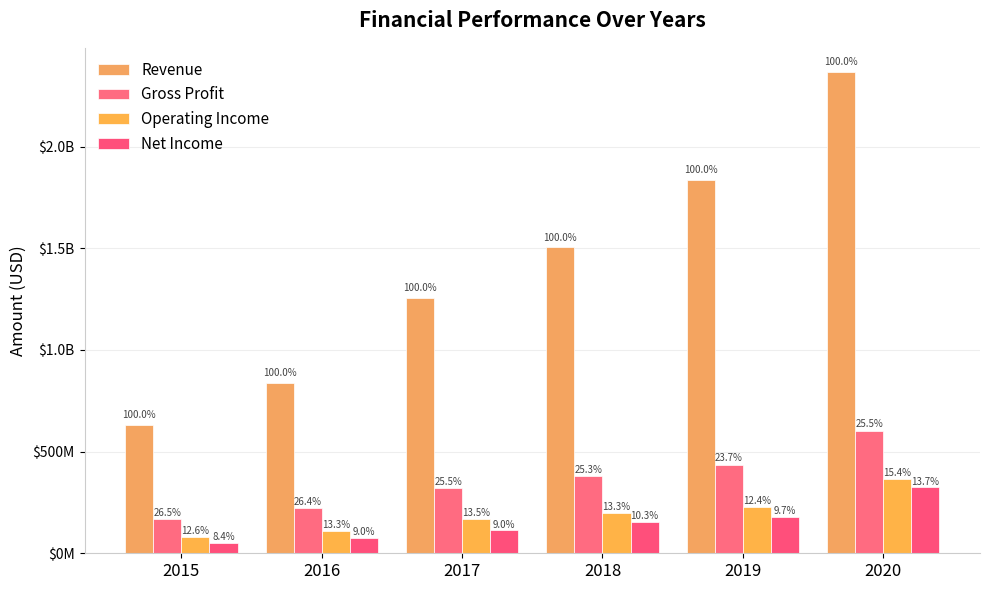

True or false: Revenue has a value of 255144373 at 2015.

False